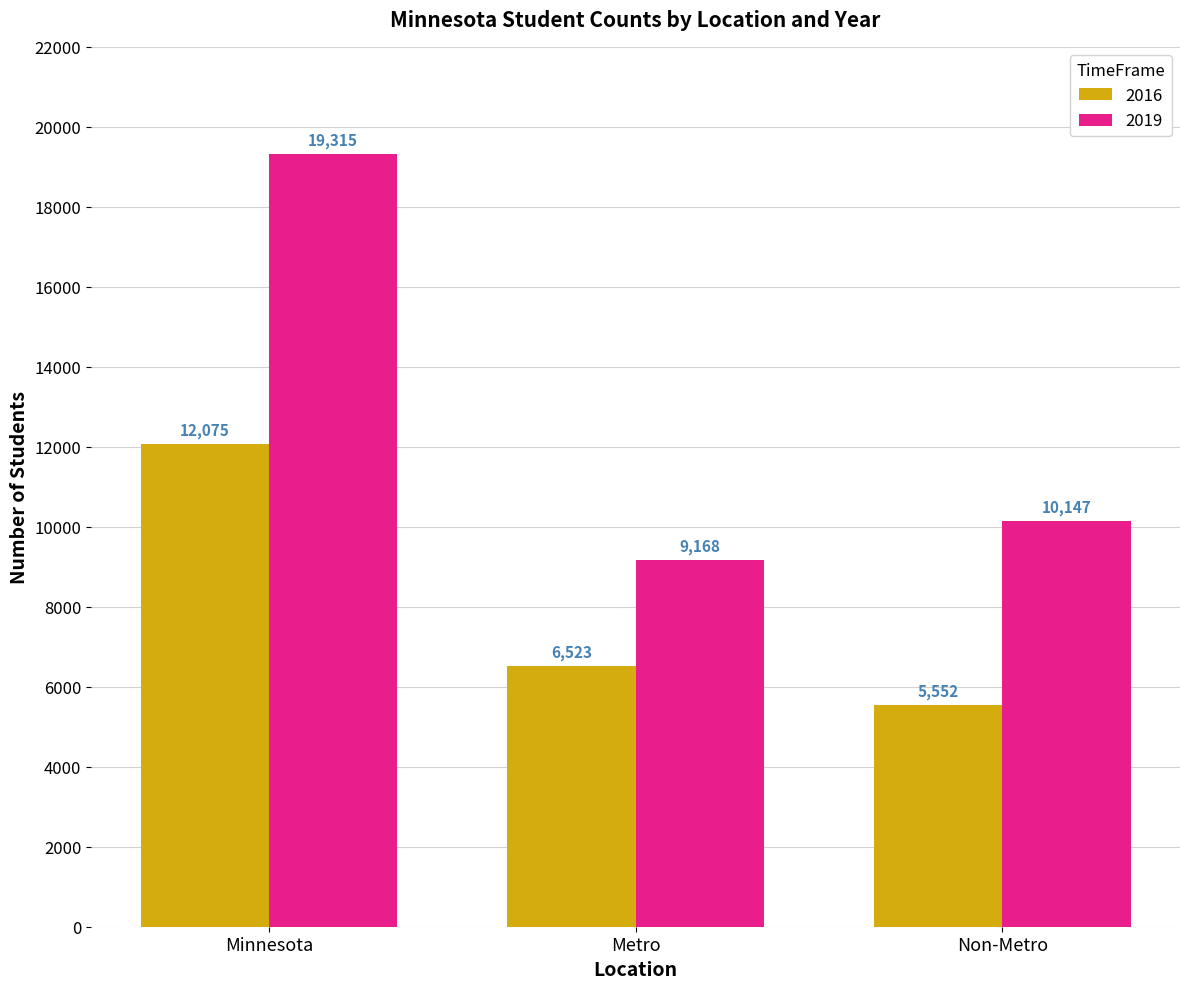

What is the difference between the 2016 values at Non-Metro and Minnesota?

6523